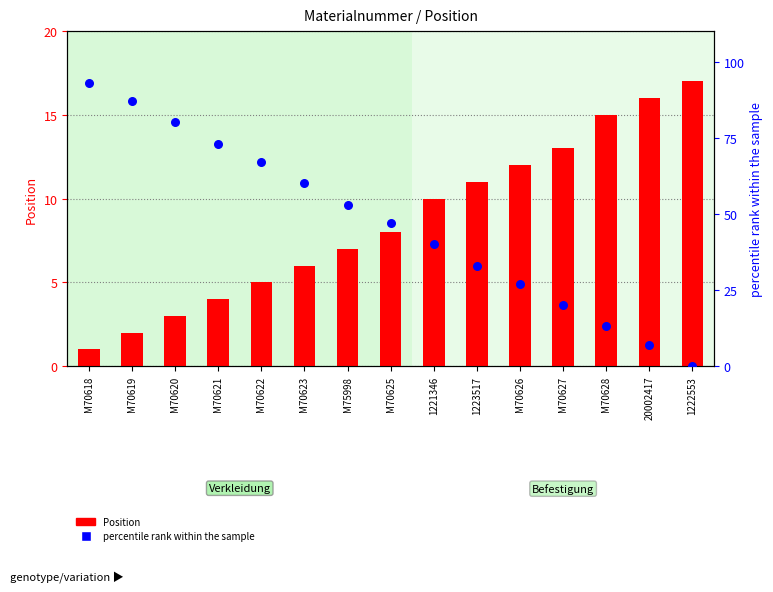

Which series has the largest total across all categories?

percentile rank within the sample